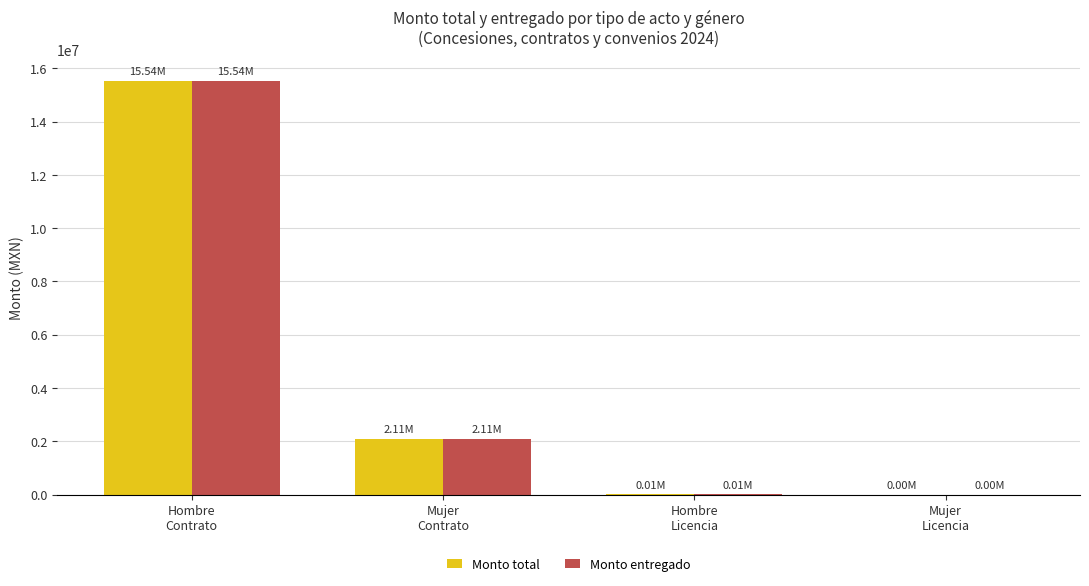

What is the sum of all Monto total values?

17658789.3